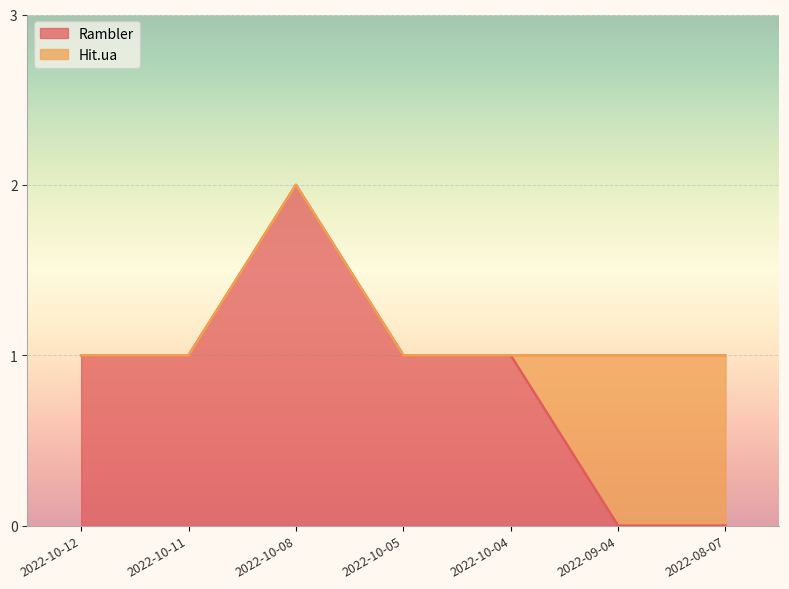

What is the sum of all values?

6